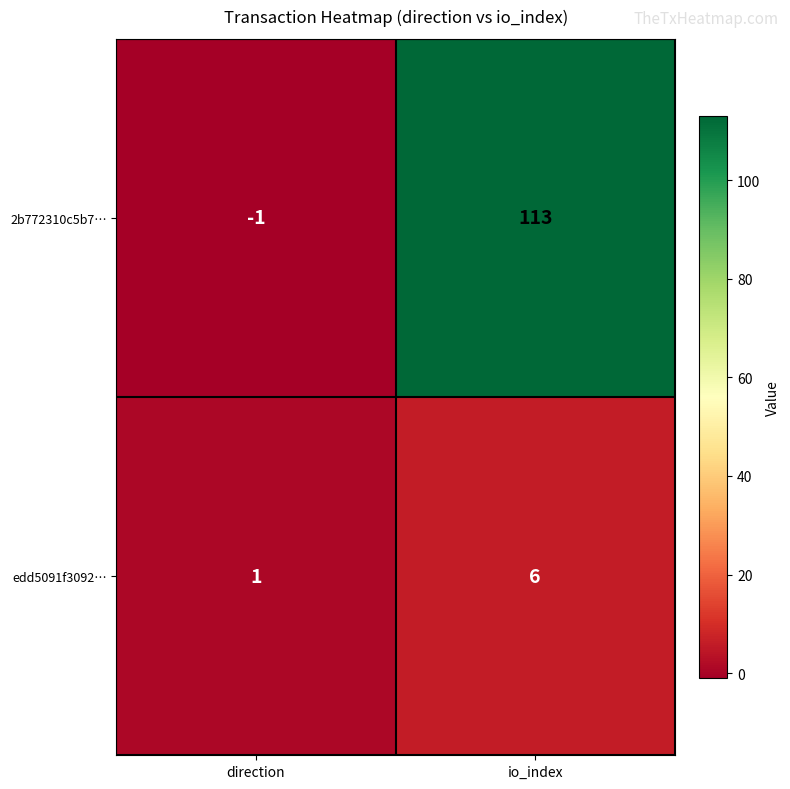

Which series changed the most between direction and io_index?

2b772310c5b7…